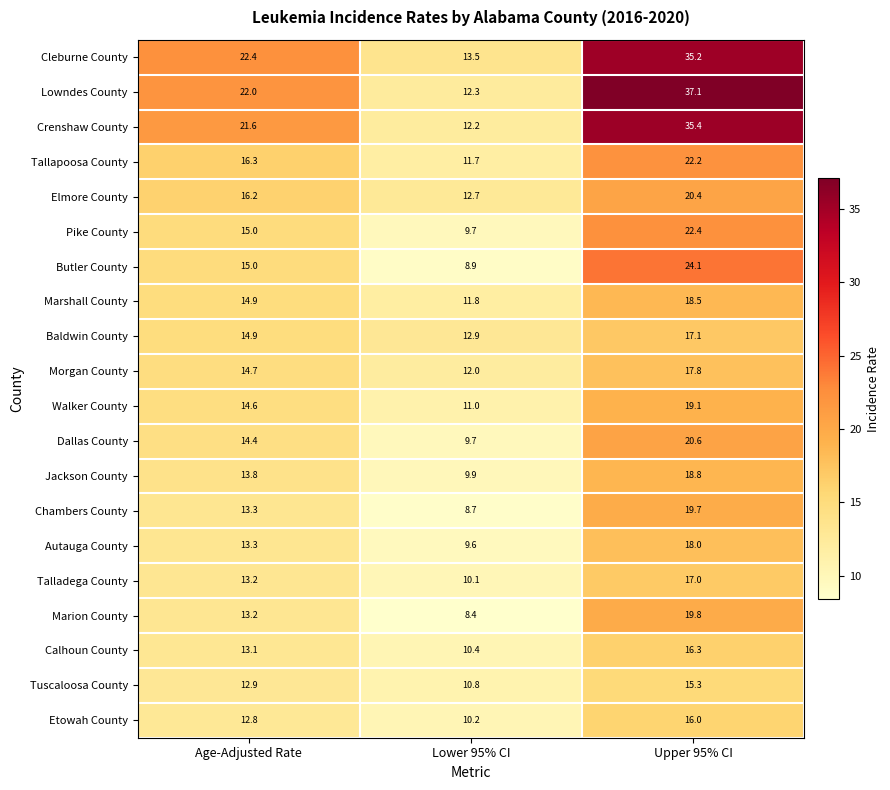

Where is Marion County nearest to the value 14?

Age-Adjusted Rate